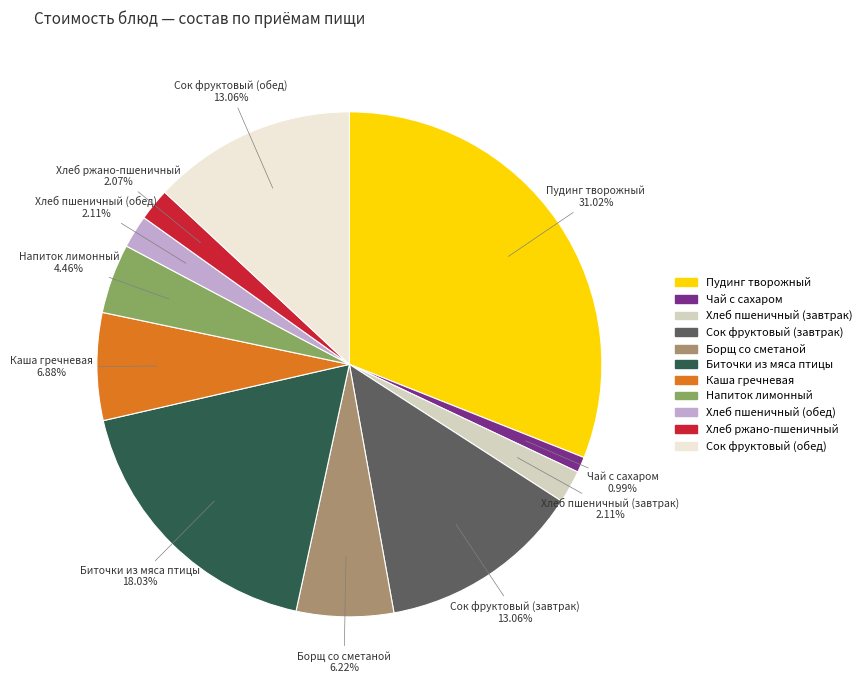

How much of the chart is everything except Хлеб пшеничный (обед)?

97.9%